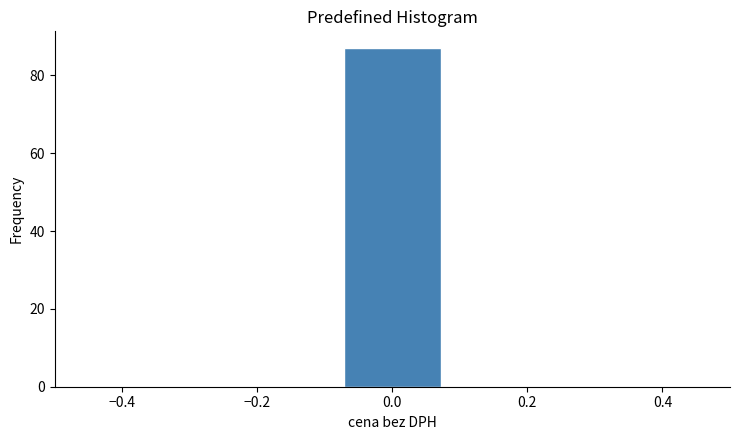

Reading left to right, transcribe this chart: for each bar, give the range it covers on the x-axis and its height. Neither the bar edges nor the heights are printed on the chart, so give them approximately, as read against the axes.

-0.50 to -0.36: 0
-0.36 to -0.22: 0
-0.22 to -0.08: 0
-0.08 to 0.08: 88
0.08 to 0.22: 0
0.22 to 0.36: 0
0.36 to 0.50: 0